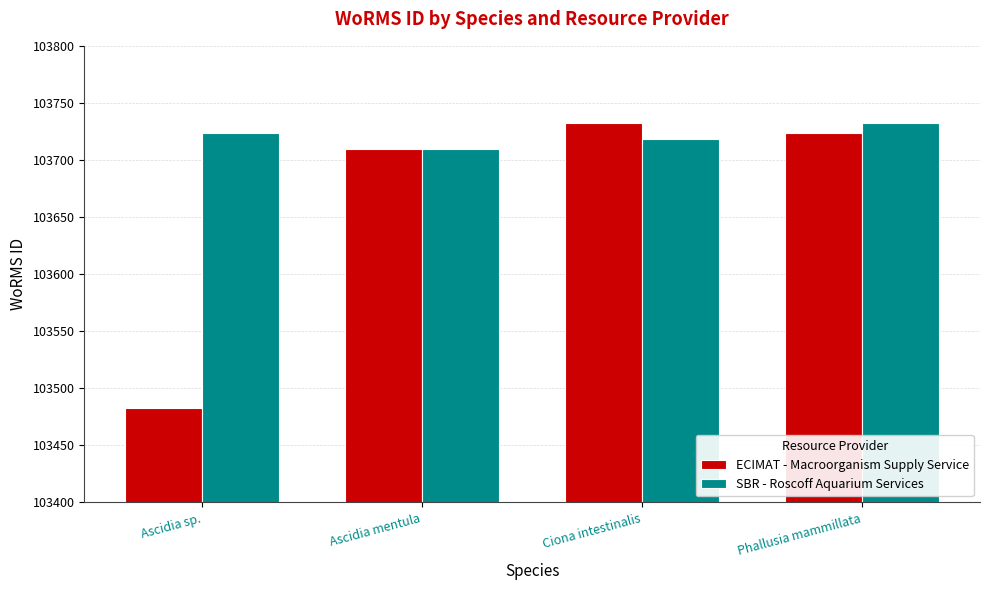

What is the maximum value for SBR - Roscoff Aquarium Services?

103732